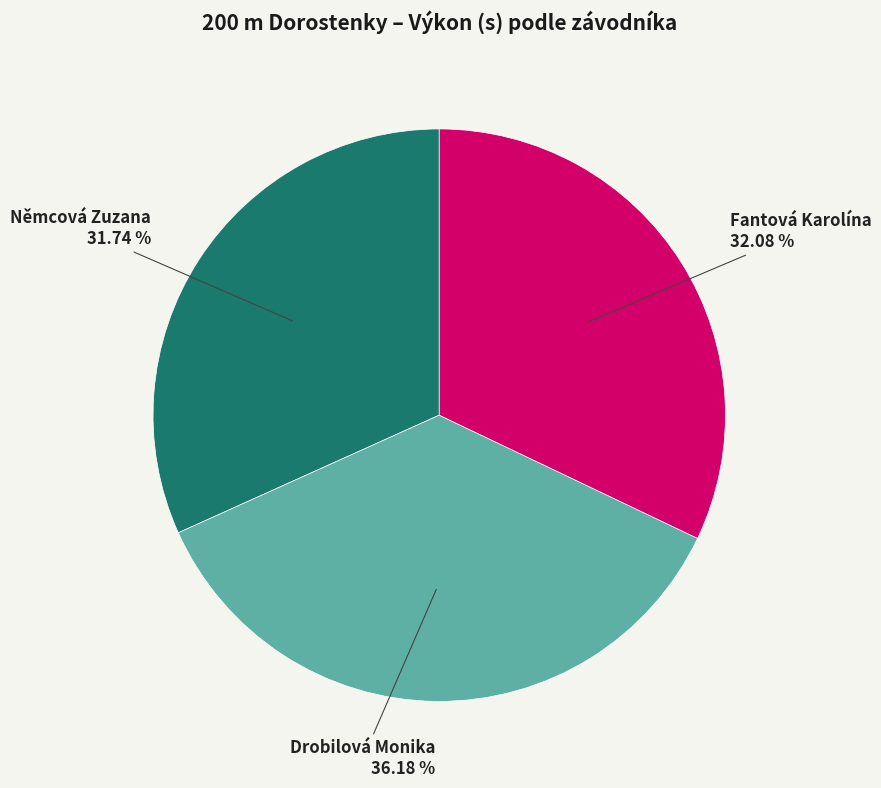

Count the number of slices in the pie.

3